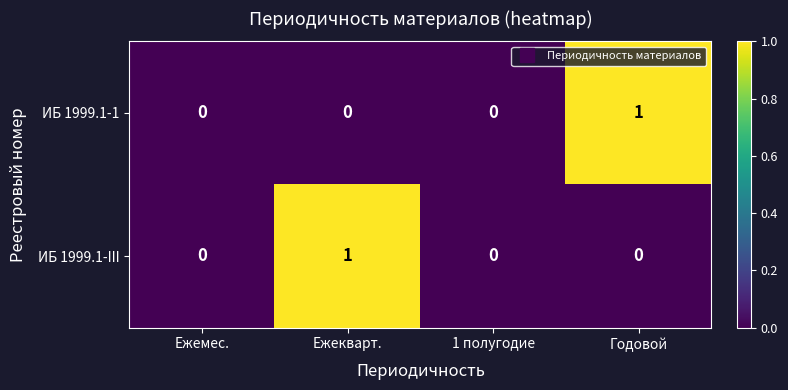

Count the ИБ 1999.1-1 values in the range 0 to 1.

4